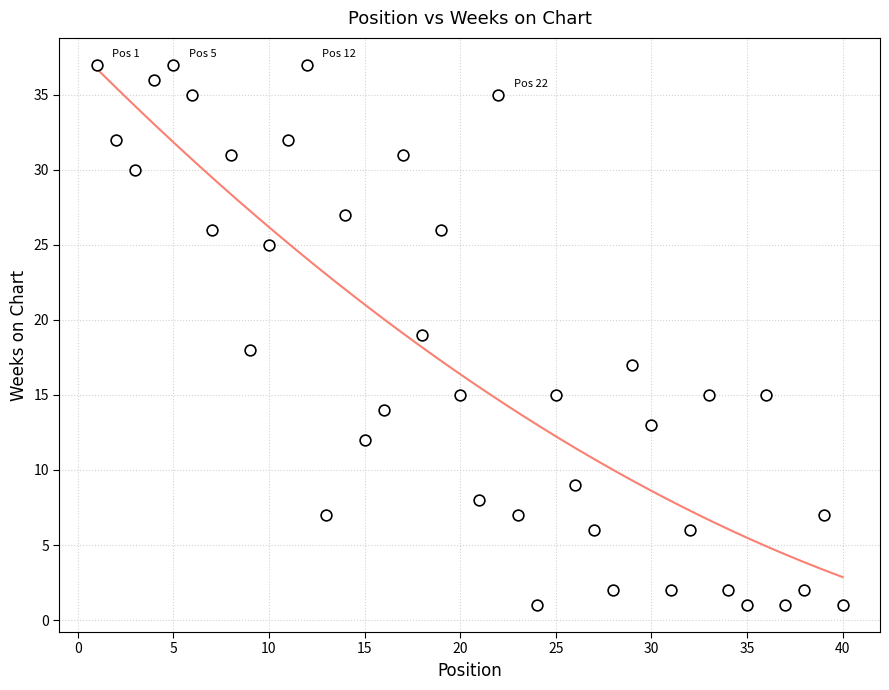

What is the range of Y values (max minus min)?

36